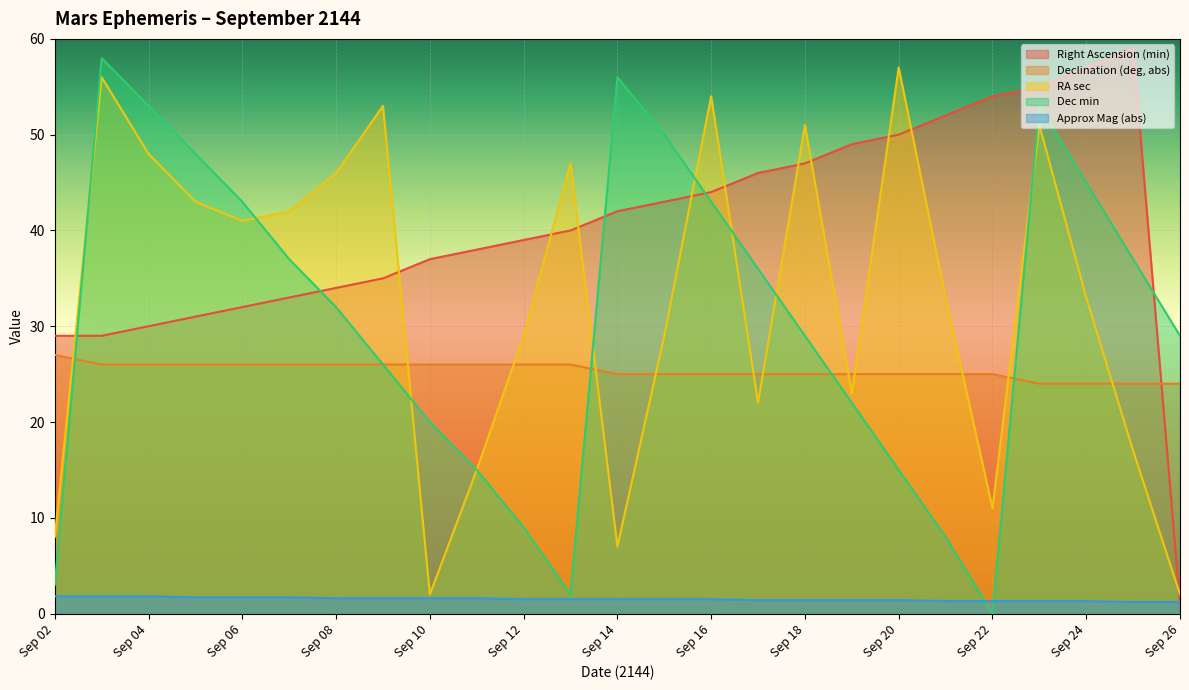

In Dec min, how many points are higher than both neighbors (excluding endpoints)?

3